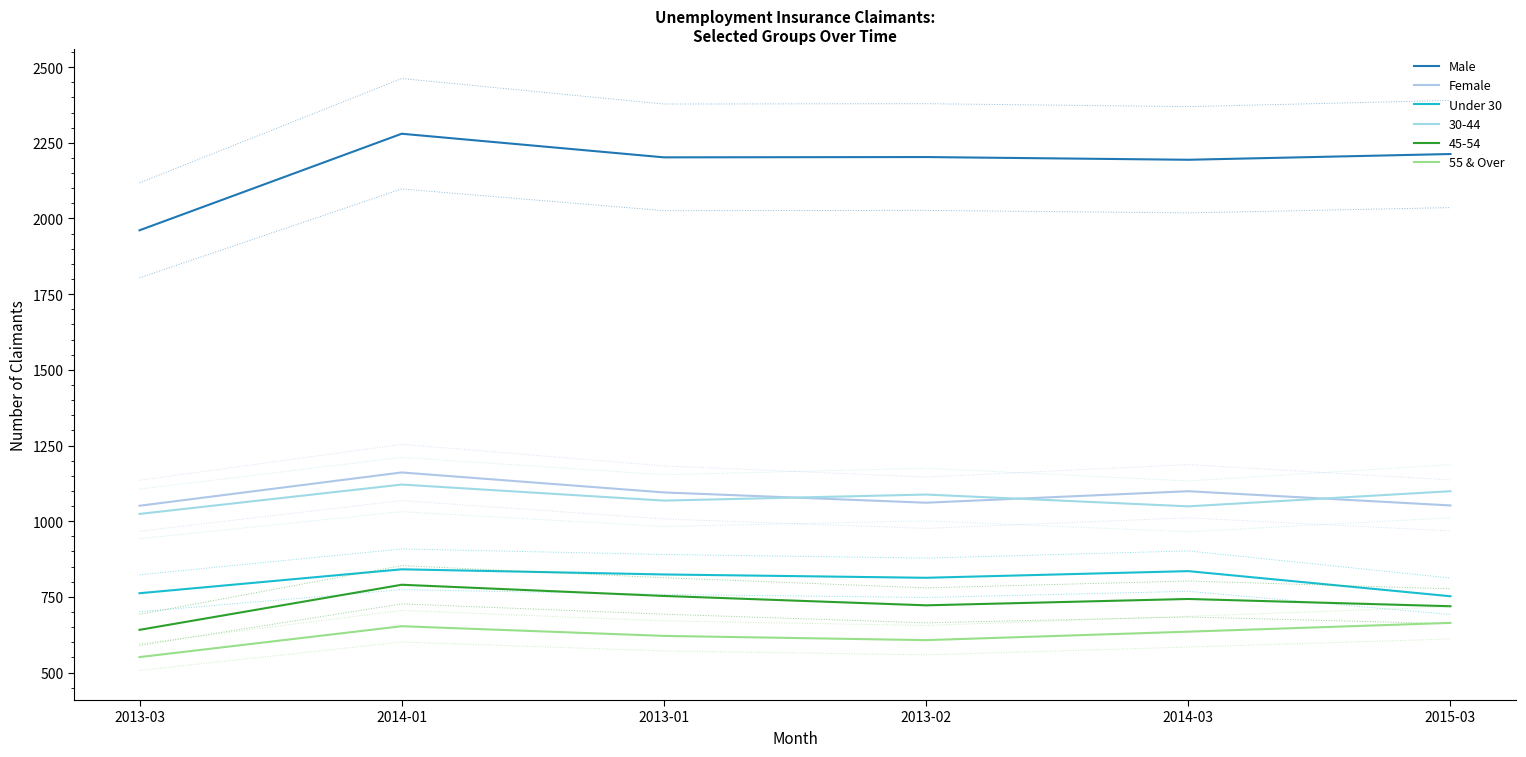

At which label does Under 30 reach its minimum?

2015-03